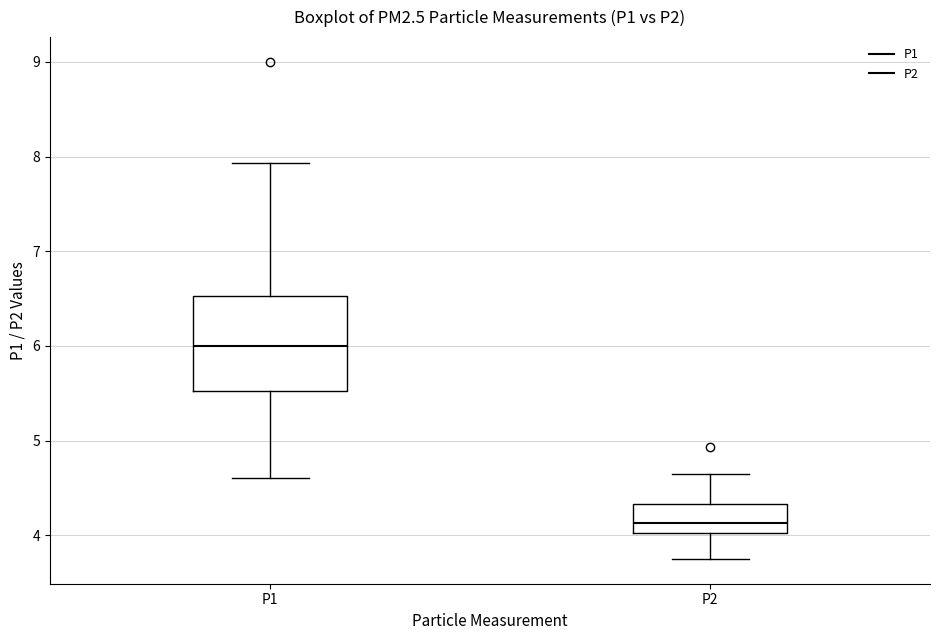

Where is the lower edge of the box for P1 on the y-axis? The values are not printed on the chart, so give them approximately, as read against the axis.

5.5